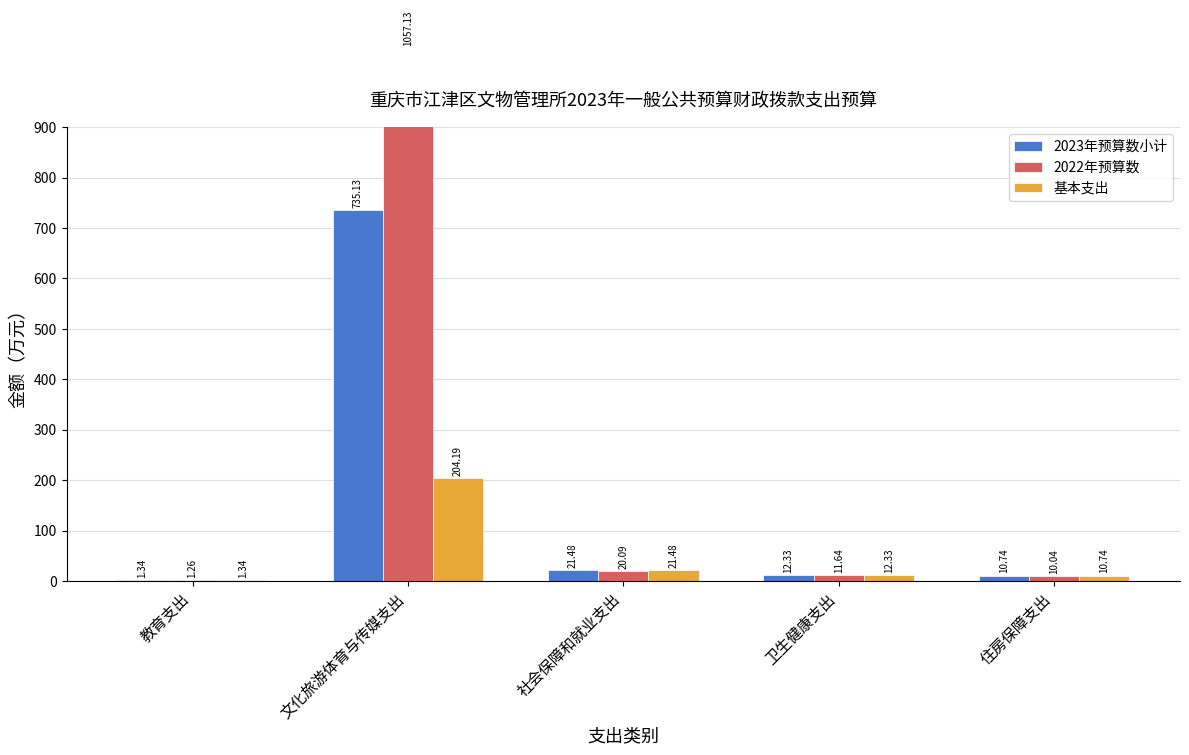

Reading left to right, list all the values displayed in this chart.

2023年预算数小计: 教育支出=1.3	文化旅游体育与传媒支出=735.1	社会保障和就业支出=21.5	卫生健康支出=12.3	住房保障支出=10.7
2022年预算数: 教育支出=1.3	文化旅游体育与传媒支出=1057.1	社会保障和就业支出=20.1	卫生健康支出=11.6	住房保障支出=10.0
基本支出: 教育支出=1.3	文化旅游体育与传媒支出=204.2	社会保障和就业支出=21.5	卫生健康支出=12.3	住房保障支出=10.7